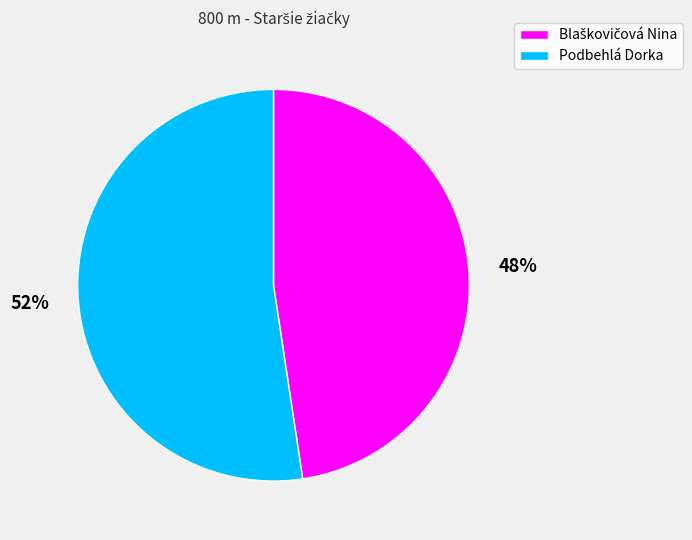

How many segments does this pie chart have?

2